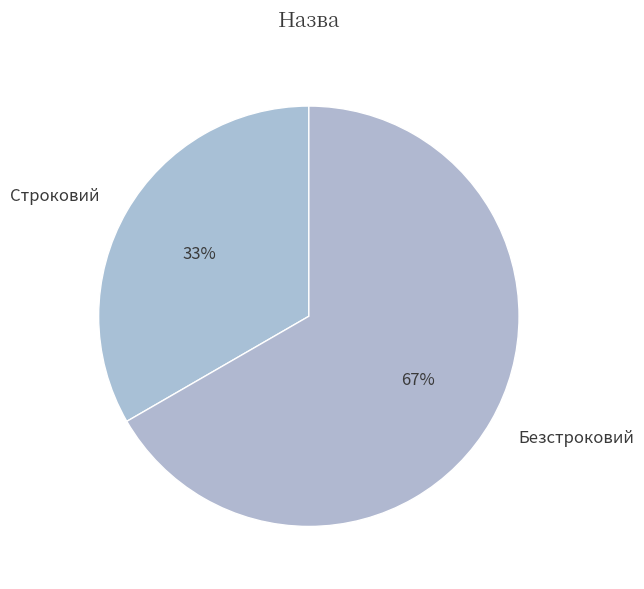

What is the largest slice in the pie chart?

Безстроковий